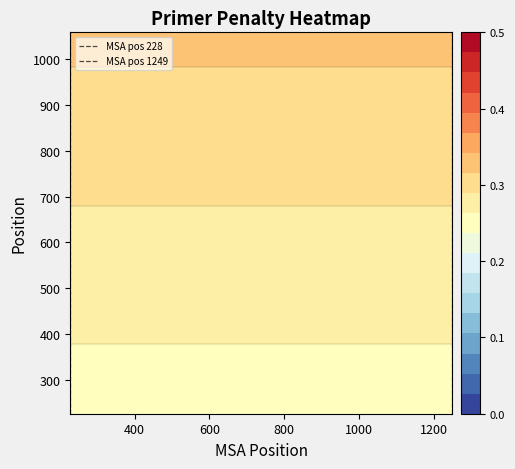

What is the difference between the maximum and minimum values in the MSA pos 228 series?

1